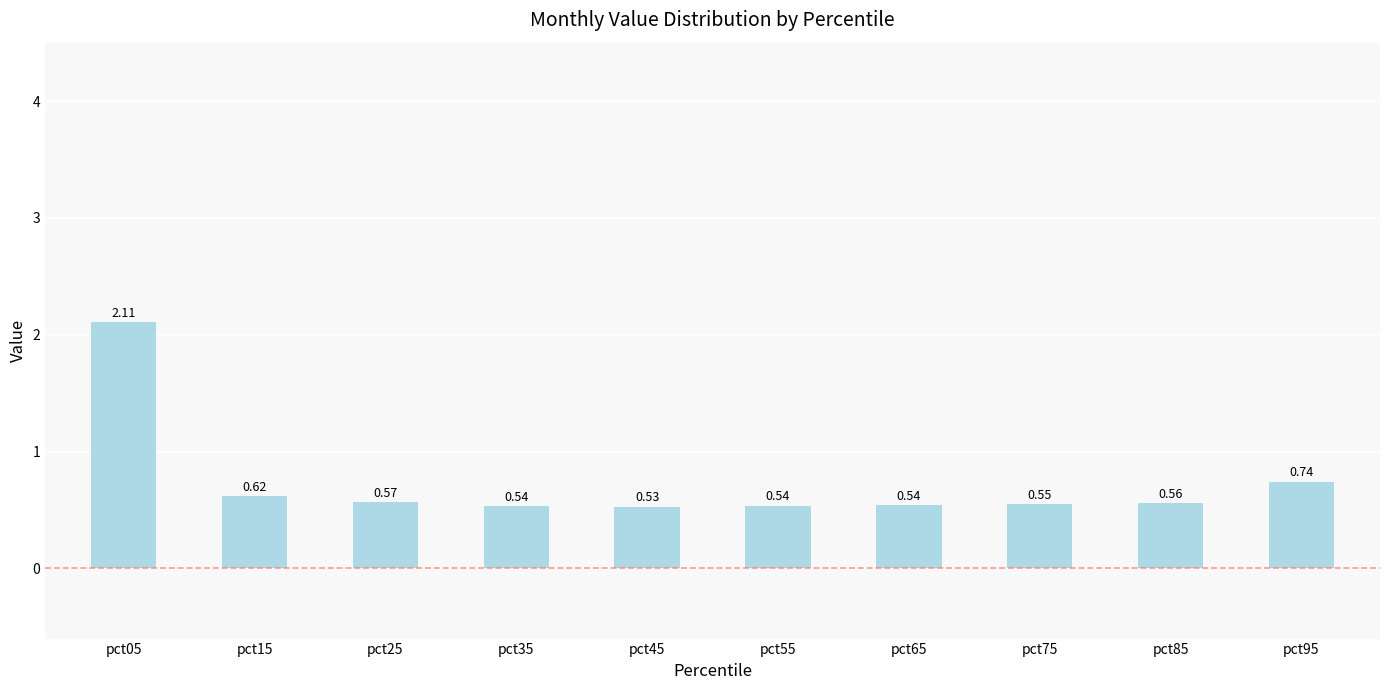

Which label corresponds to the smallest value in the chart?

pct45